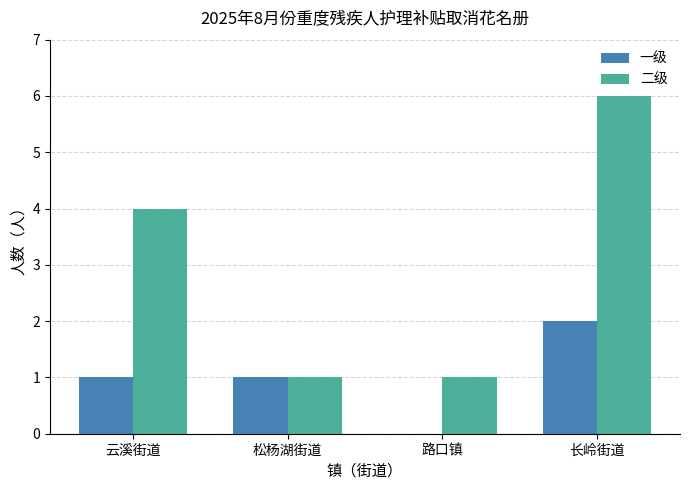

What value does the 二级 series have at 长岭街道?

6